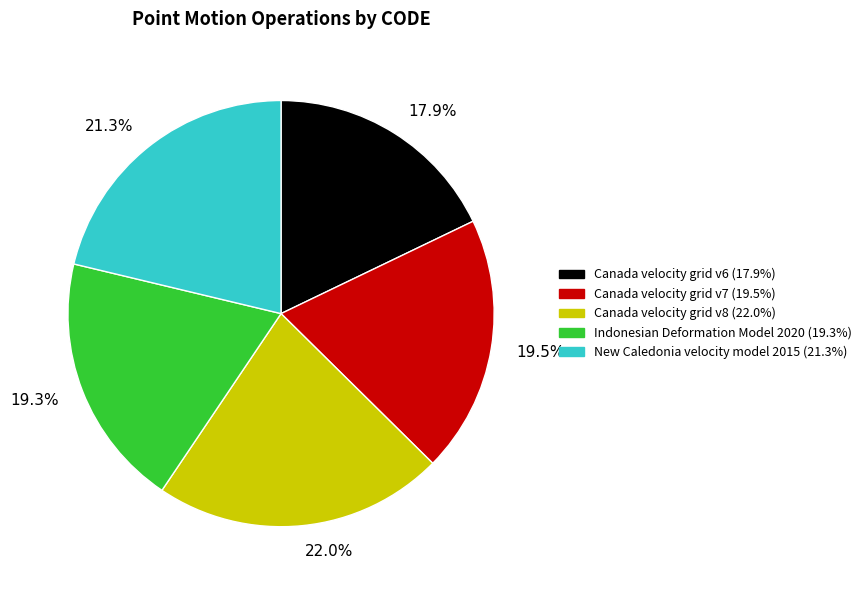

The Indonesian Deformation Model 2020 slice represents 19% of the pie. True or false?

True